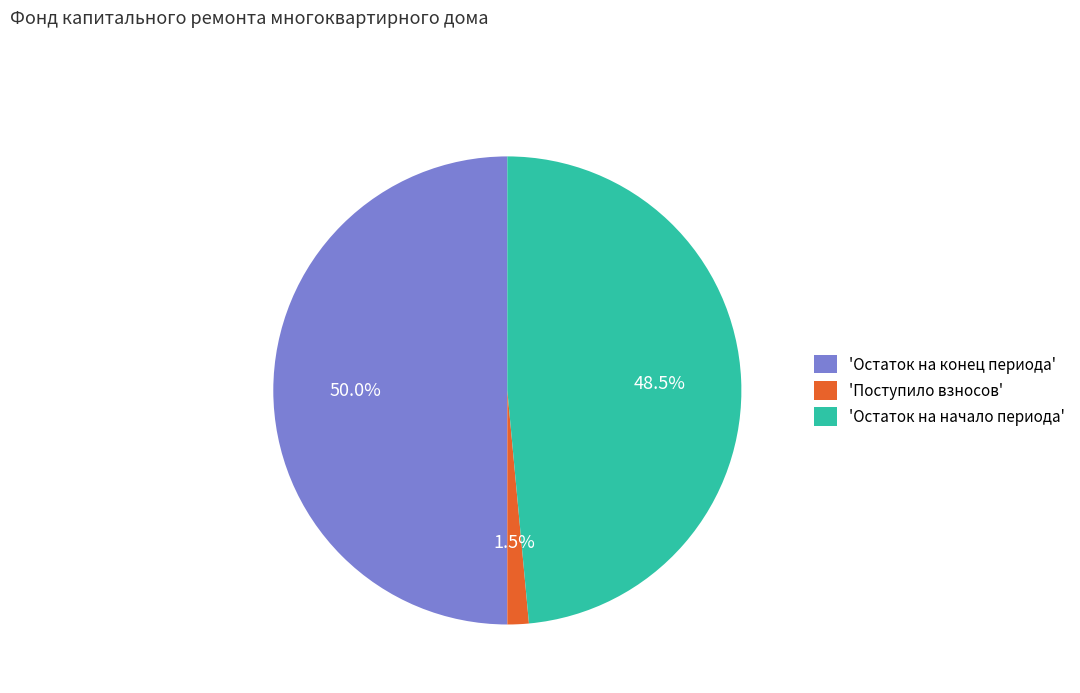

Does 'Поступило взносов' account for over 50% of the chart?

No